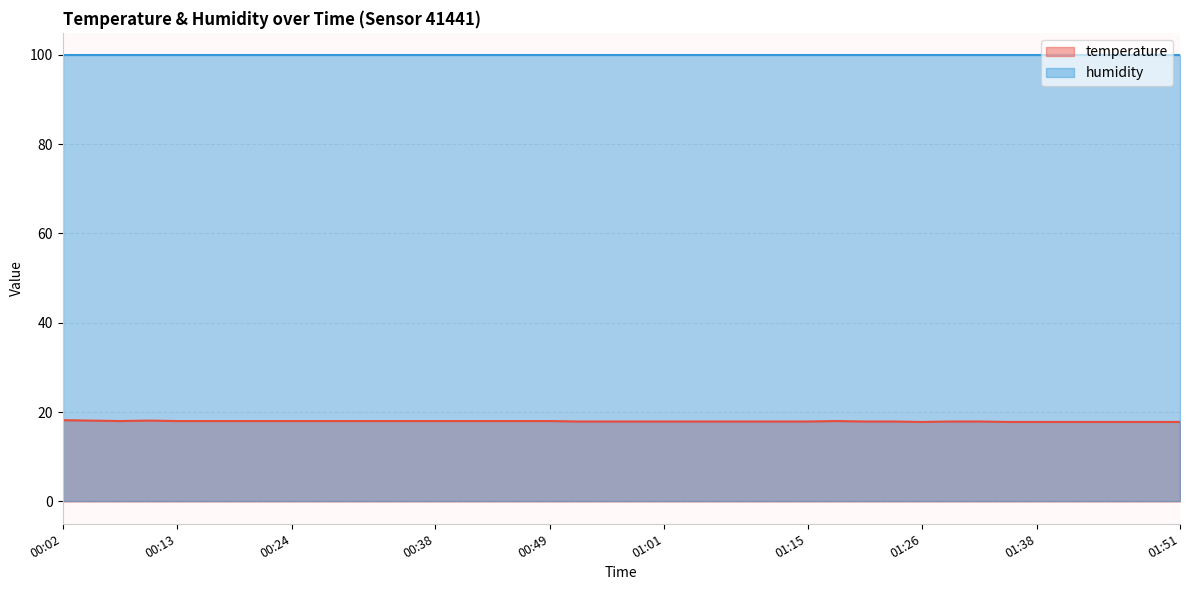

True or false: the data shows 17.9 at 00:58.

True